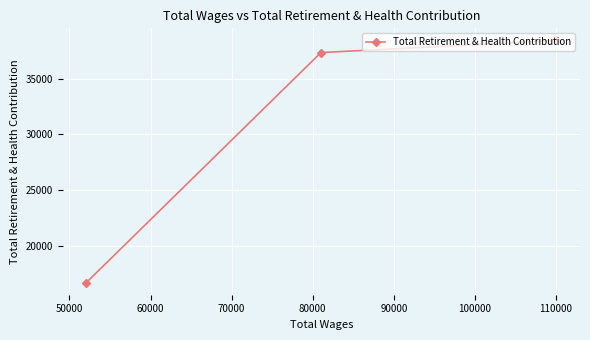

What is the value of the 3rd point from the left?

38434